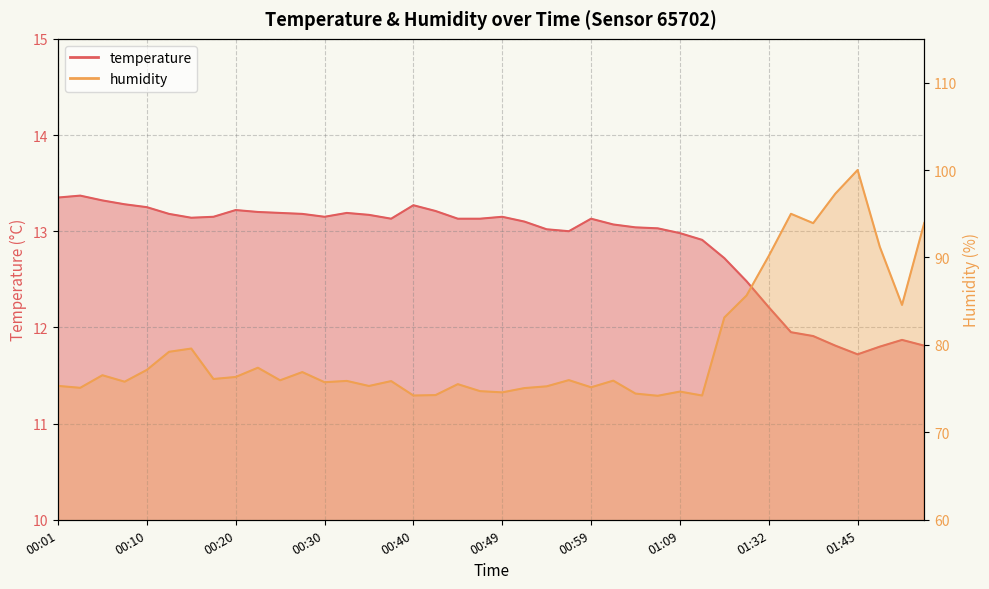

What is the difference between the highest and lowest values at 01:32?

78.0